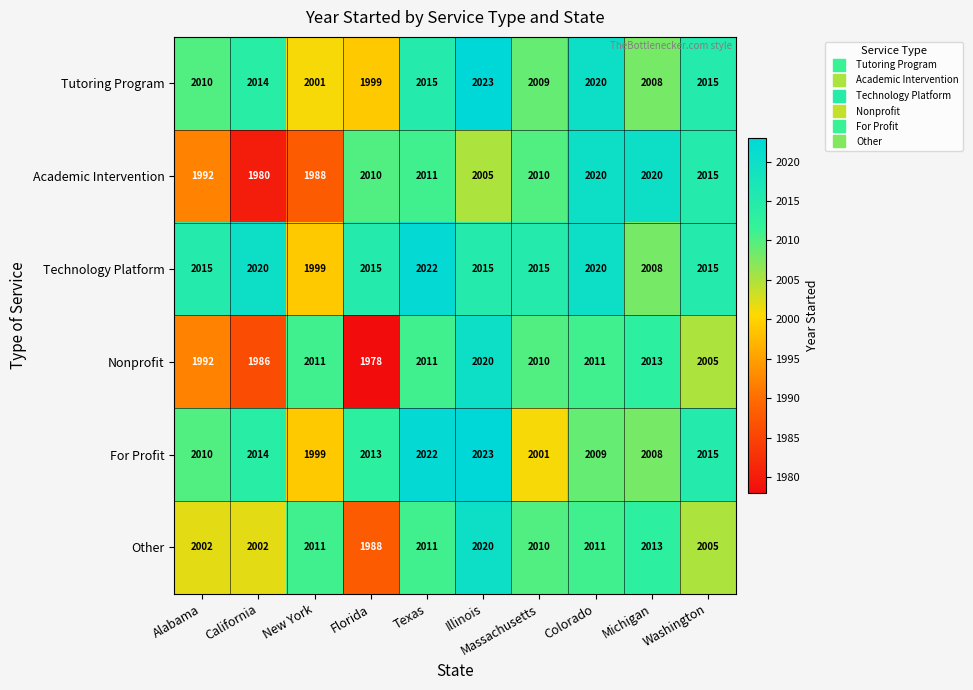

Read the Academic Intervention value at Texas, to the nearest 10.

2010